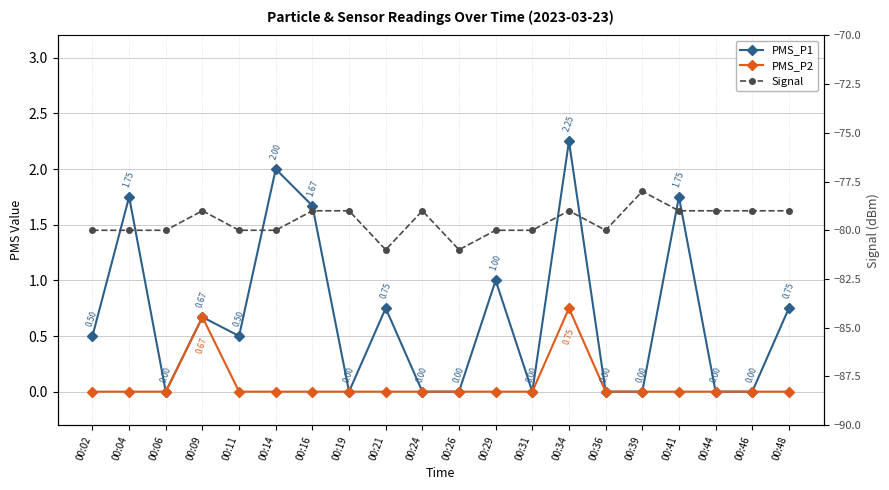

Count the number of data series in this chart.

3